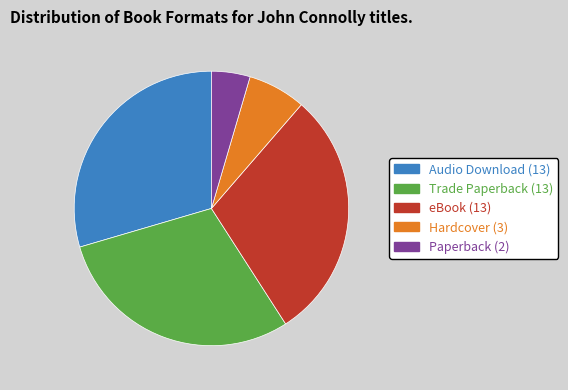

Combined, do Hardcover (3) and Trade Paperback (13) account for over 50%?

No